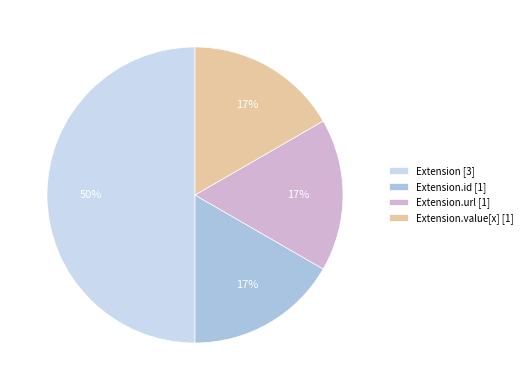

To the nearest percent, what percentage of the pie is Extension [3]?

50%